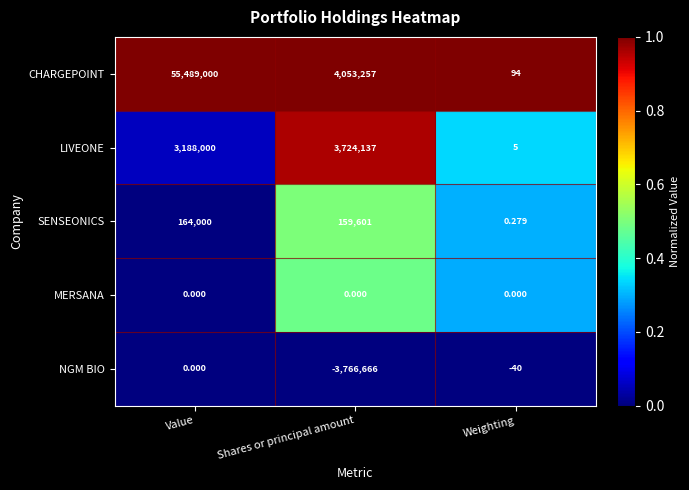

What is the difference between the highest and lowest values at Weighting?

134.0